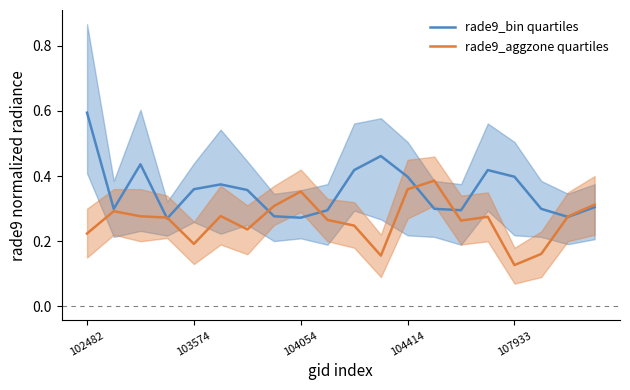

What are all the series names shown in the legend?

rade9_bin quartiles, rade9_aggzone quartiles